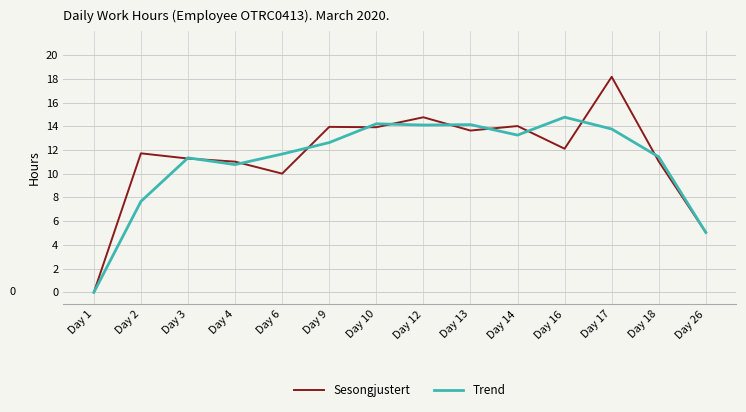

At which category is the sum across all series the highest?

Day 17